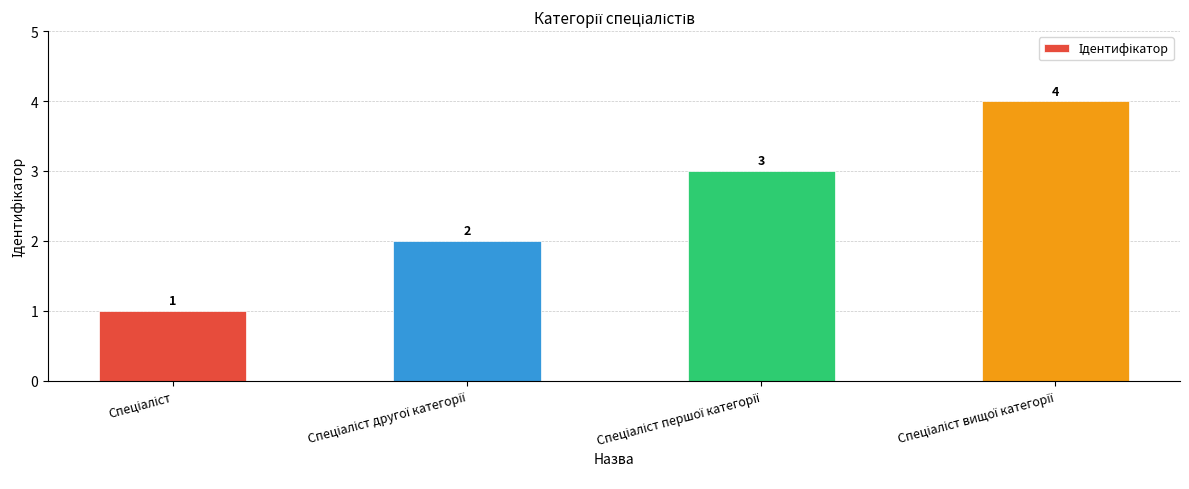

What is the greatest value displayed?

4